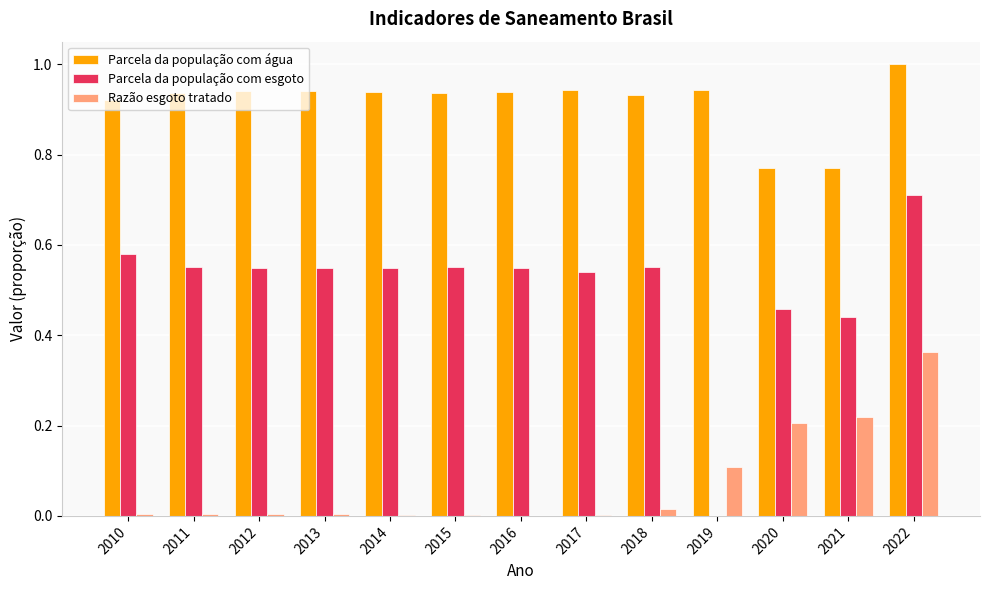

What is the sum of the Parcela da população com esgoto values at 2011 and 2020?

1.0